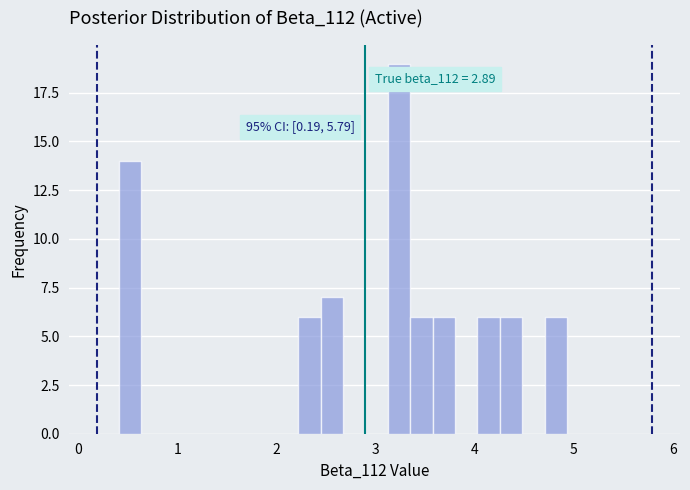

Read against the x-axis, roughly where is the centre of the tallest bar?

3.2